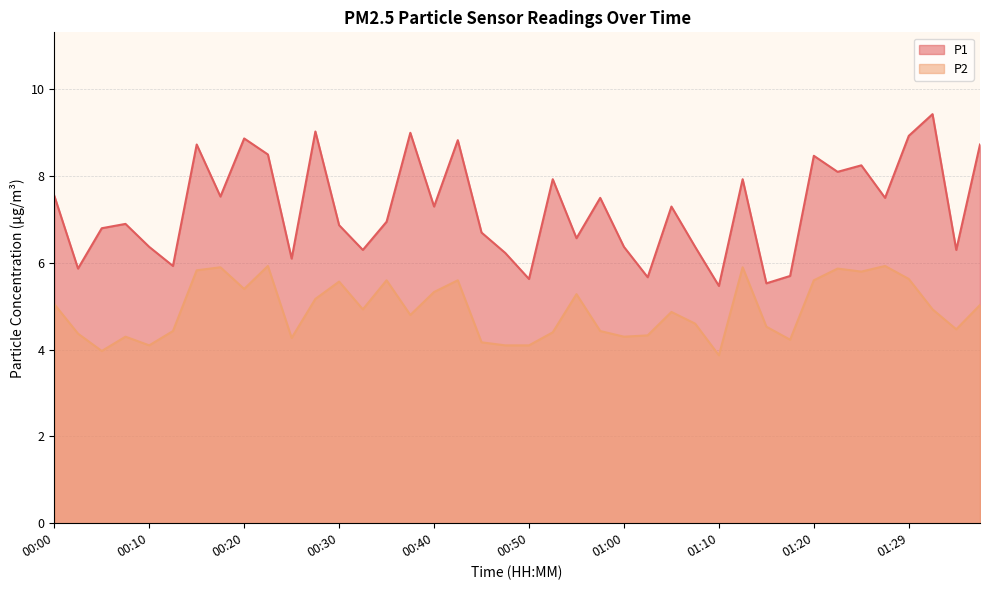

What is the label of the 29th point from the left?

01:10